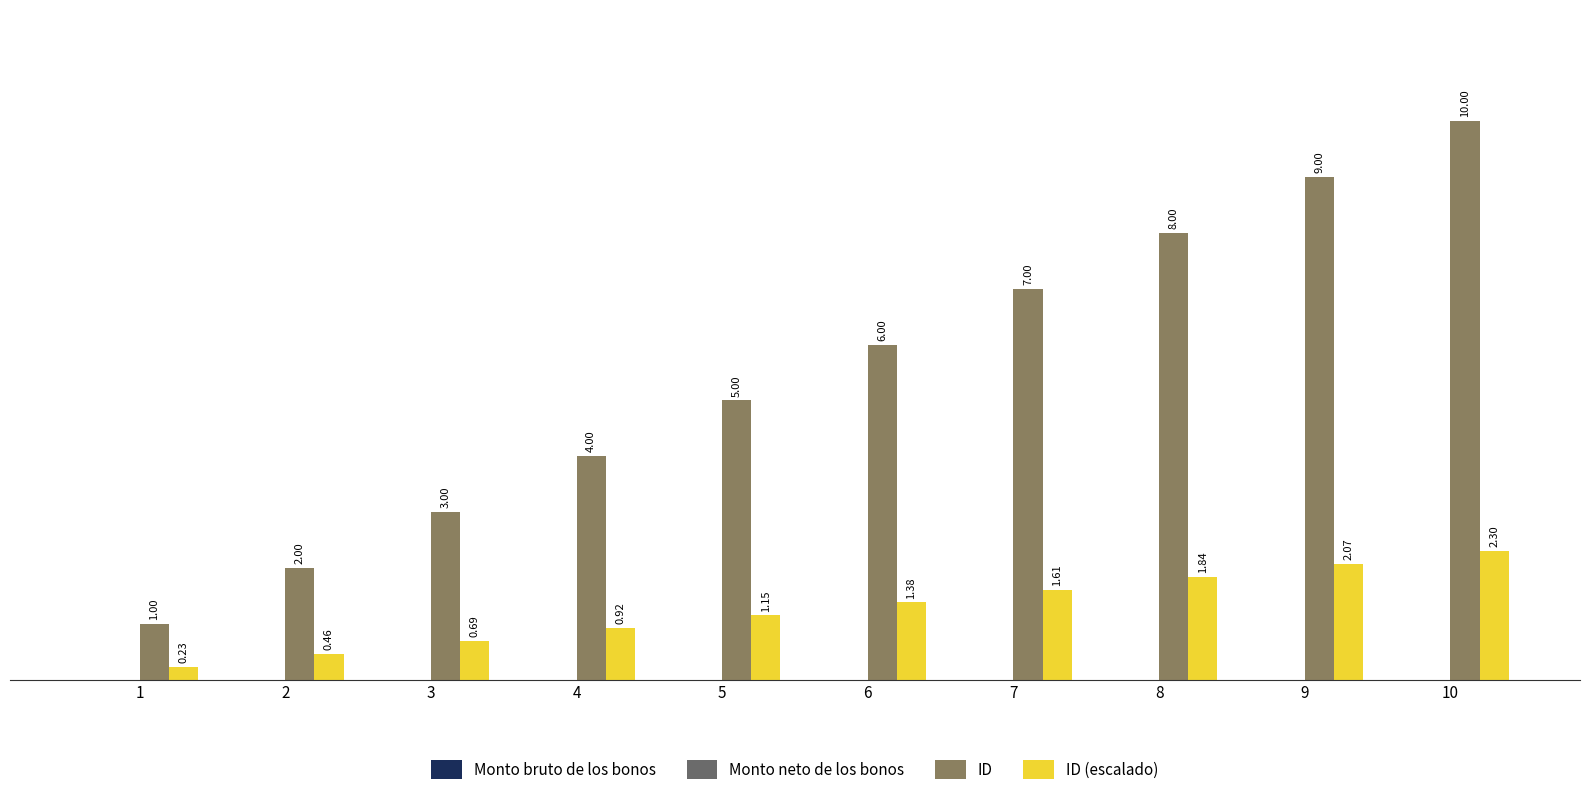

What is the sum of all ID values?

55.0